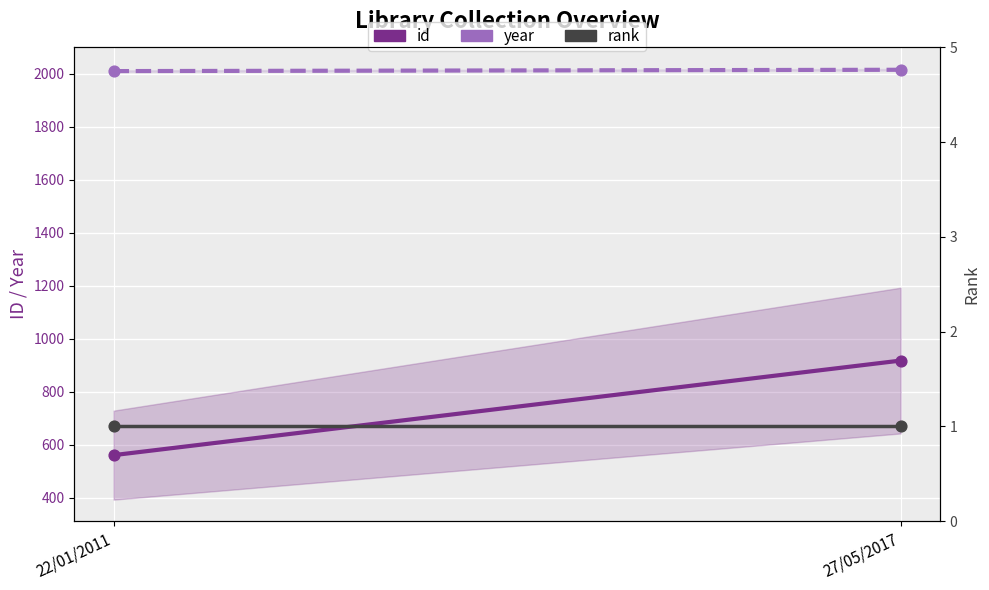

At how many categories does at least one series exceed 256?

2